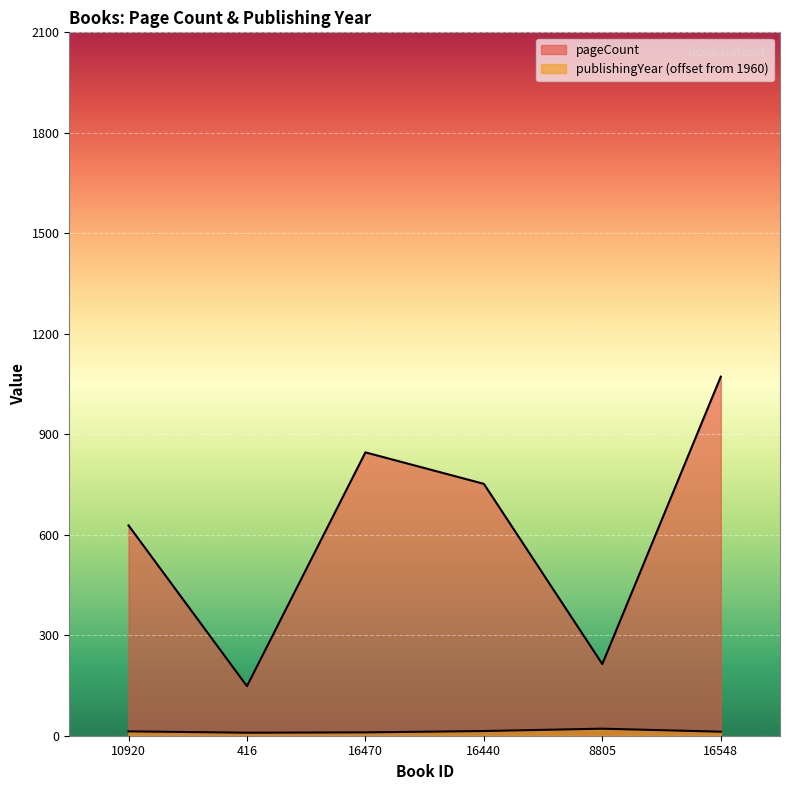

What is the label of the 6th point from the right?

10920